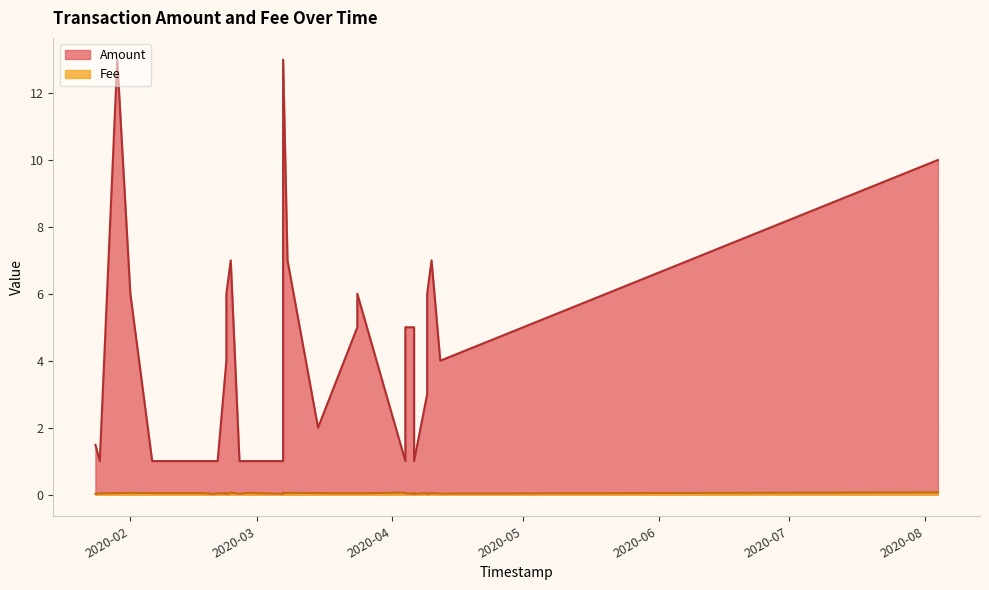

Reading left to right, list all the values displayed in this chart.

Amount: 1.5	1.0	13.0	6.0	1.0	1.0	1.0	1.0	4.0	6.0	7.0	1.0	1.0	1.0	13.0	7.0	7.0	2.0	5.0	6.0	1.0	5.0	5.0	2.0	1.0	3.0	6.0	7.0	4.0	10.0
Fee: 0.0	0.0	0.0	0.1	0.0	0.0	0.0	0.0	0.0	0.0	0.1	0.0	0.1	0.0	0.1	0.0	0.1	0.0	0.0	0.0	0.1	0.0	0.0	0.0	0.0	0.0	0.0	0.0	0.0	0.1